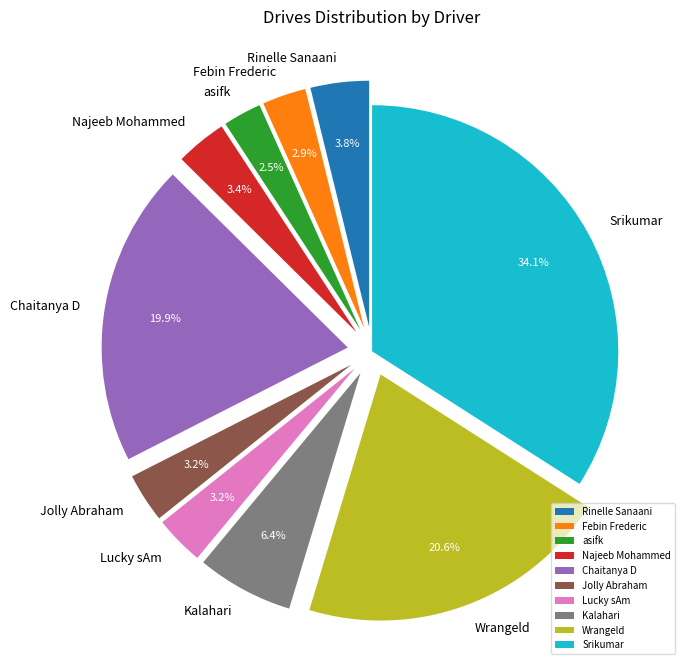

Which has a higher value, Febin Frederic or Kalahari?

Kalahari